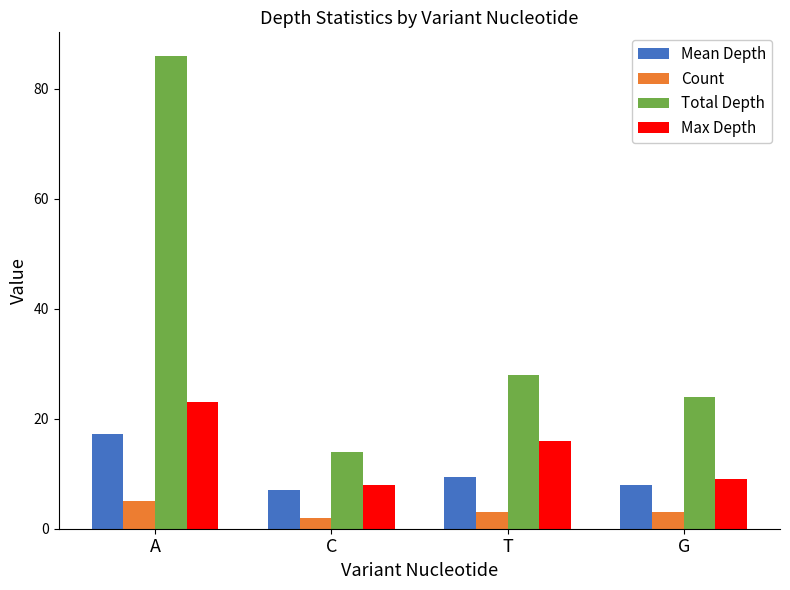

Which series has the widest spread of values?

Total Depth